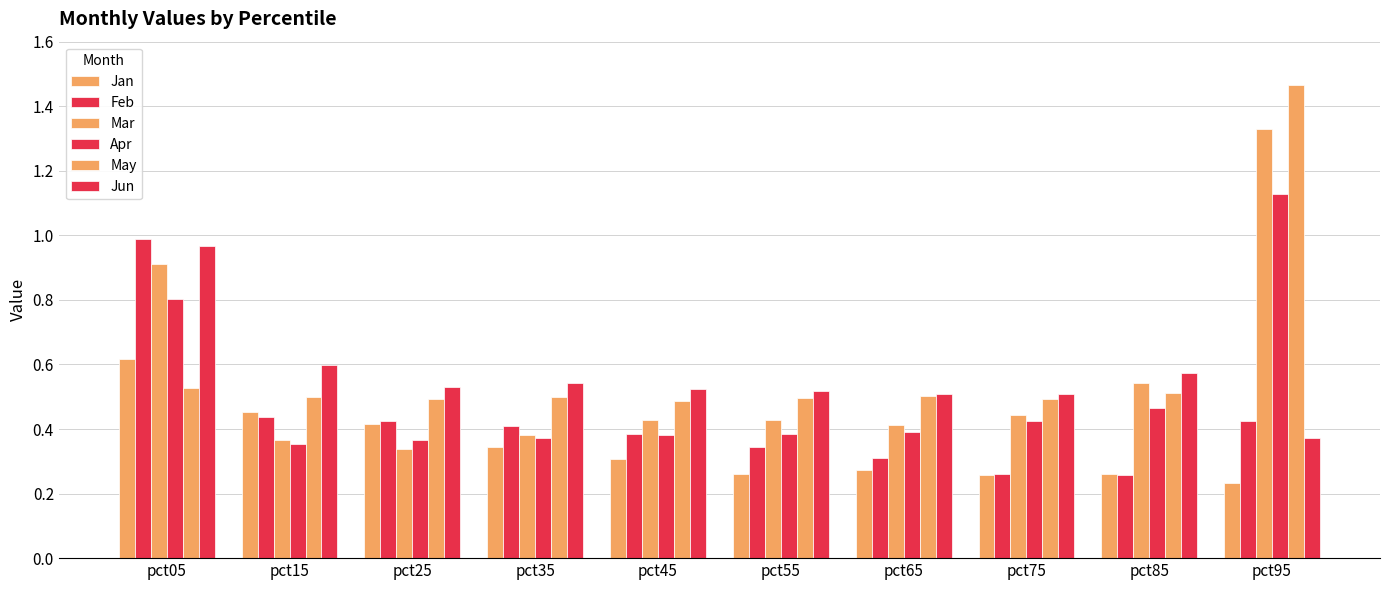

How many bars are there in each group?

6